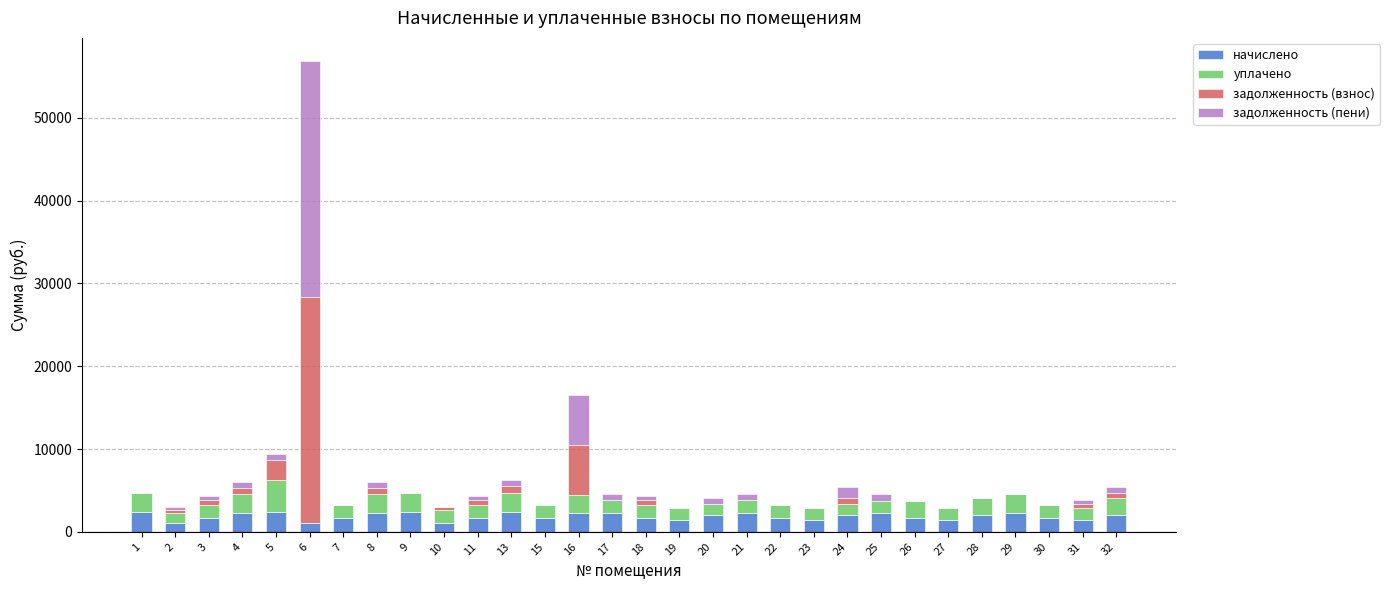

What is the sum of all начислено values?

55633.3